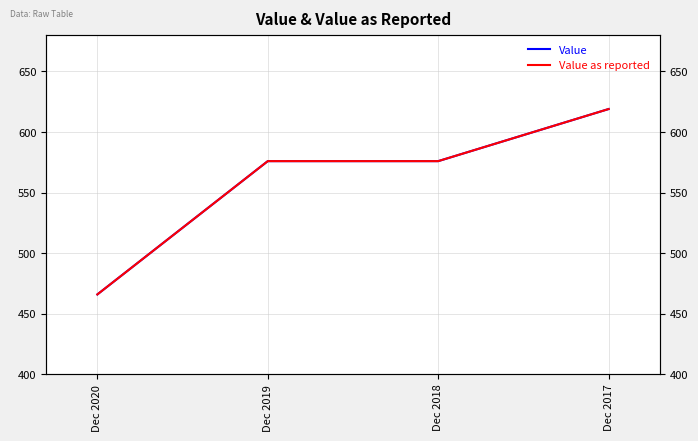

True or false: Value as reported has a value of 344 at Dec 2019.

False